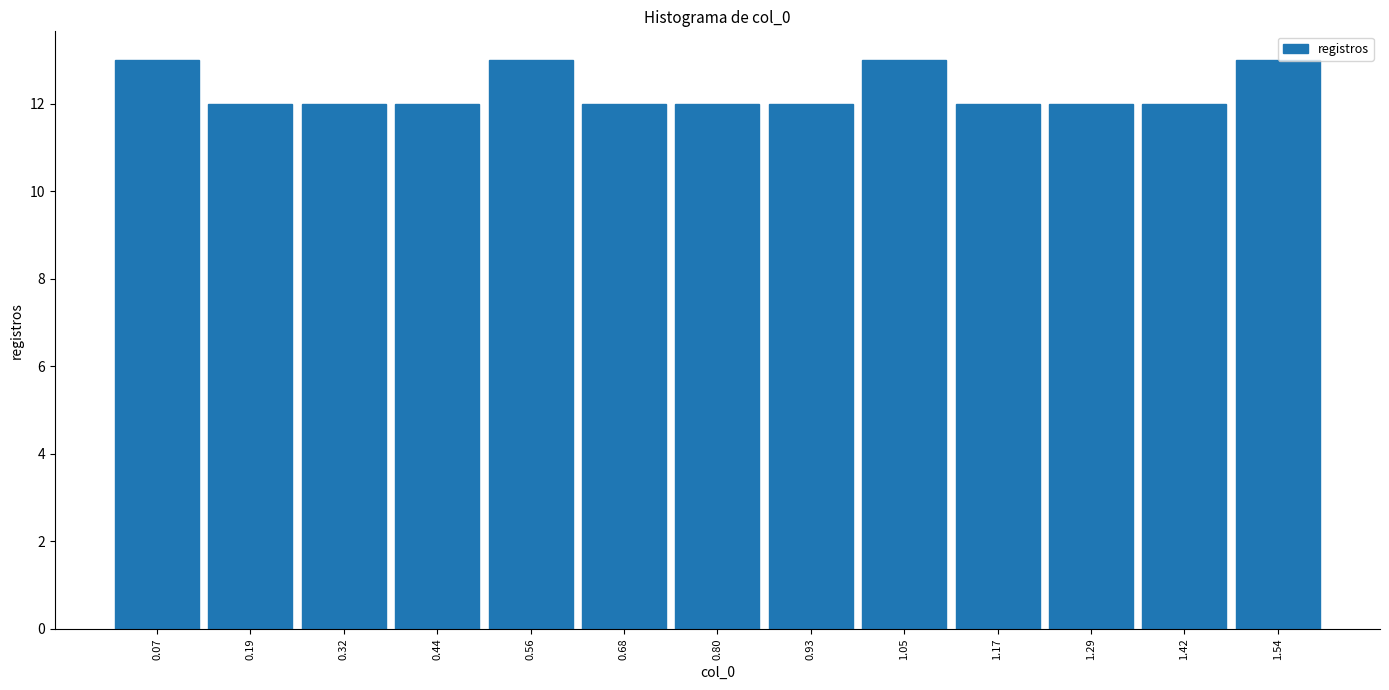

What is the height of the bar covering 1.48 to 1.60 on the x-axis? Neither the bar edges nor the heights are printed on the chart, so give them approximately, as read against the axes.

13